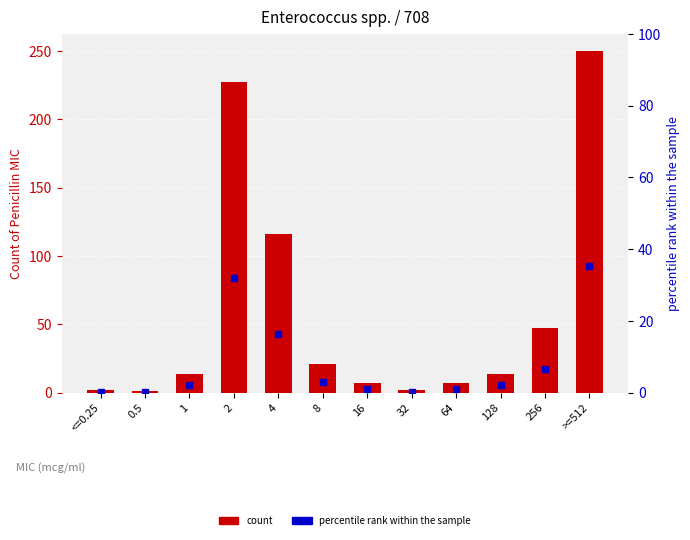

How many distinct data groups are displayed?

2